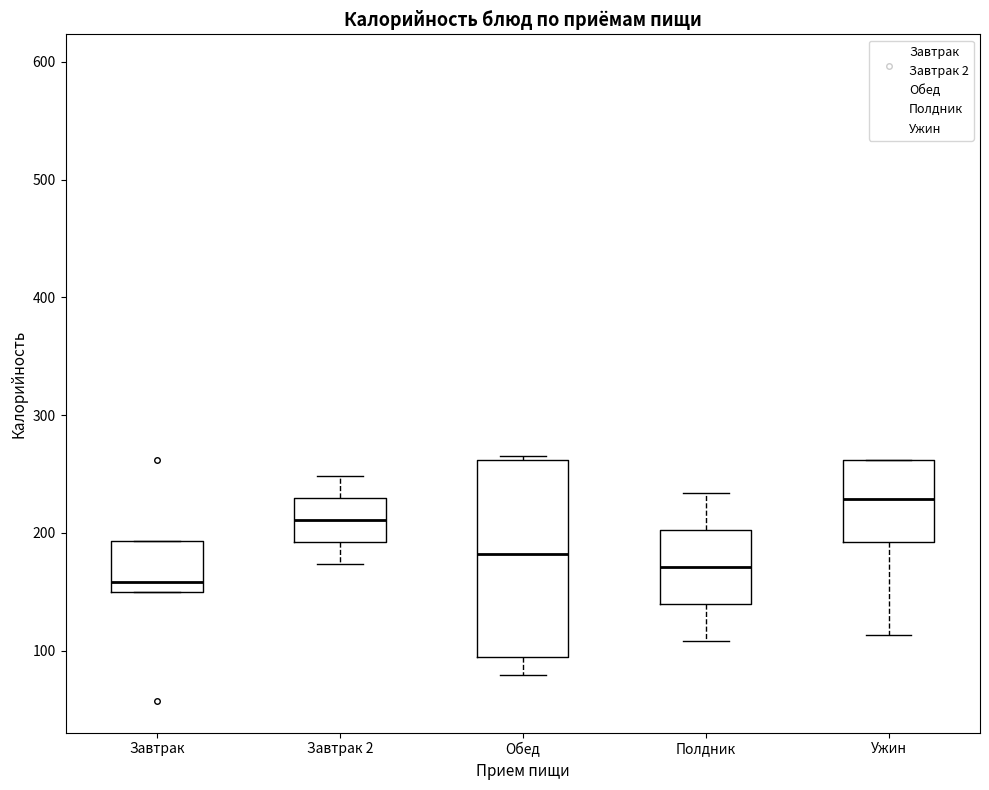

Where does the median line of the box for Обед sit on the y-axis? The values are not printed on the chart, so give them approximately, as read against the axis.

180